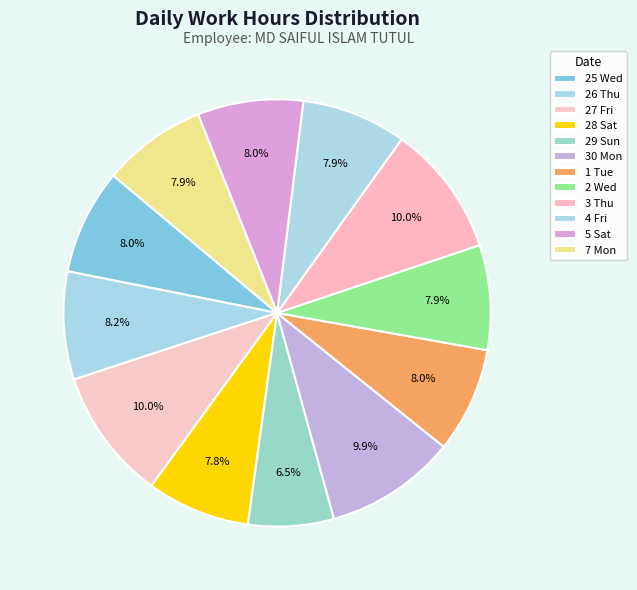

Count the number of slices in the pie.

12